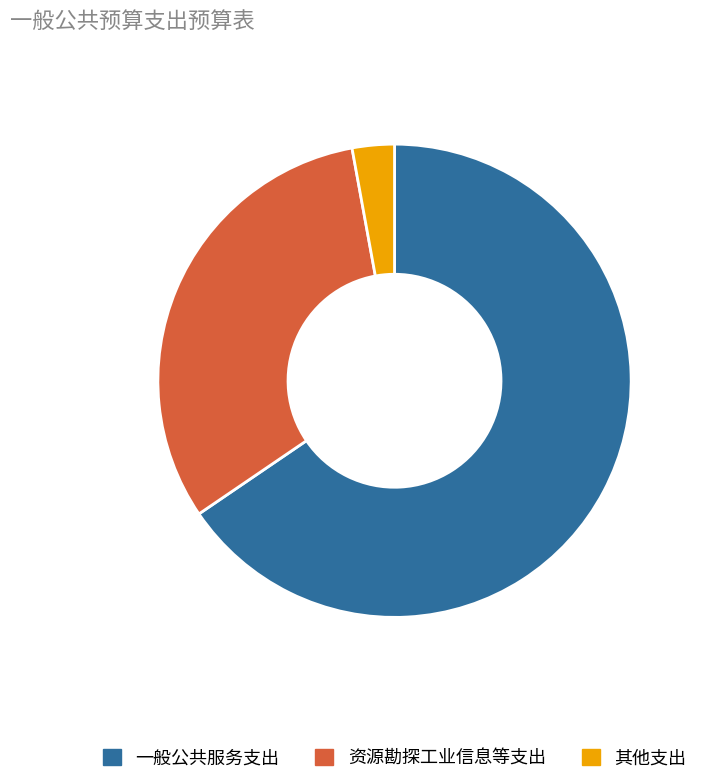

Do 资源勘探工业信息等支出 and 其他支出 together represent more than half of the pie?

No